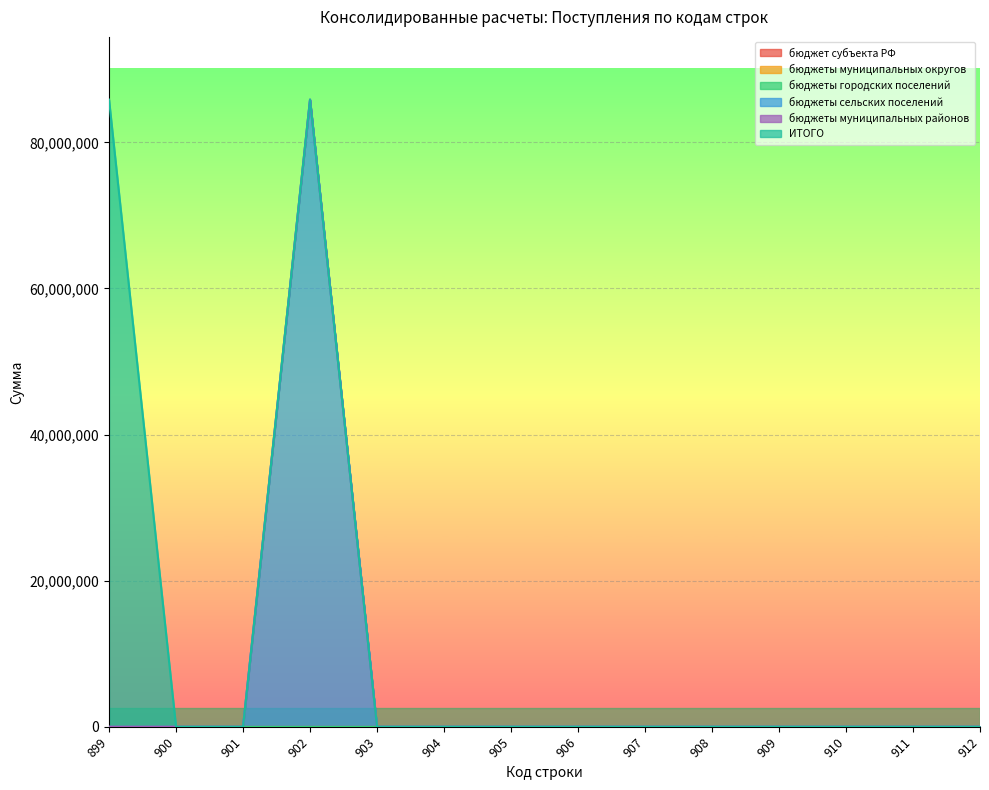

Which category has the highest value across all series?

899